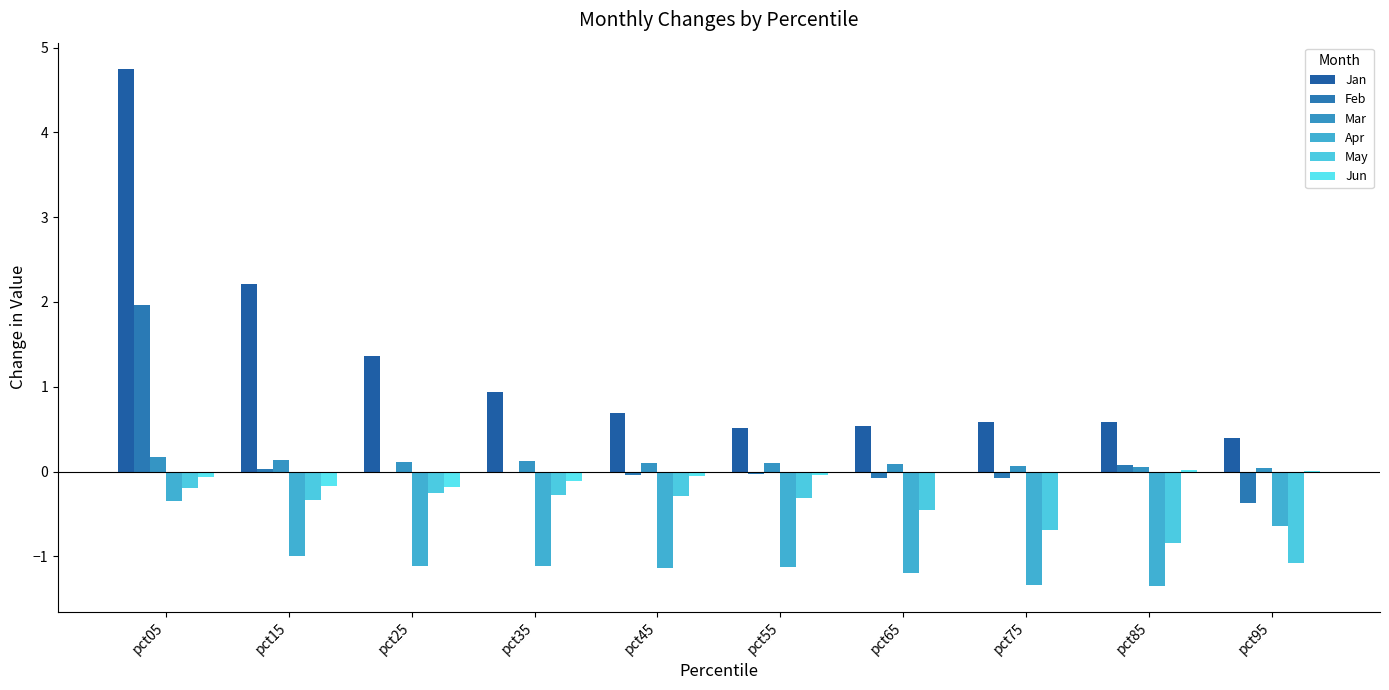

How many data points does each series have?

10